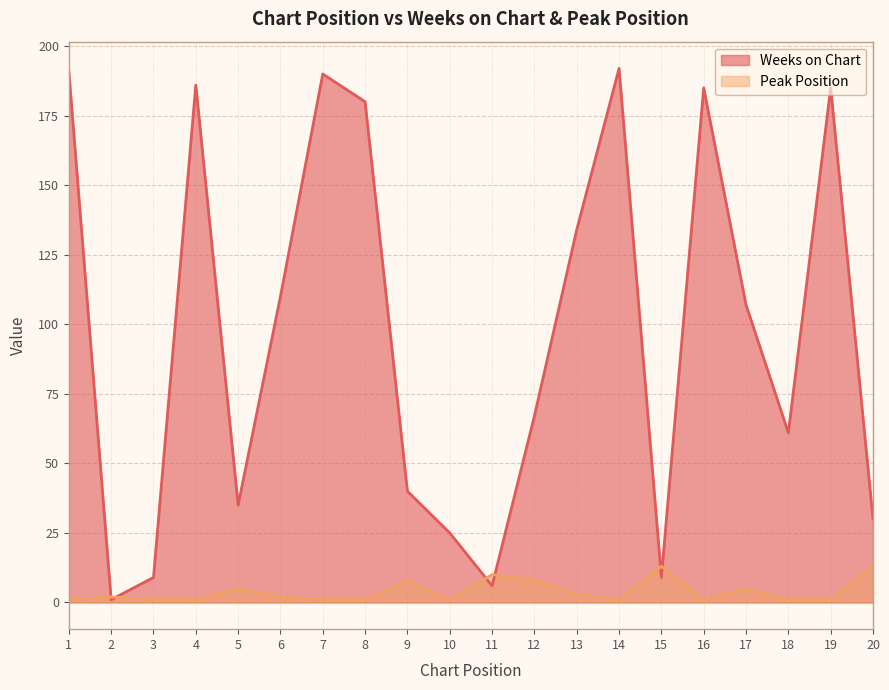

What is the average value of the Weeks on Chart series?

97